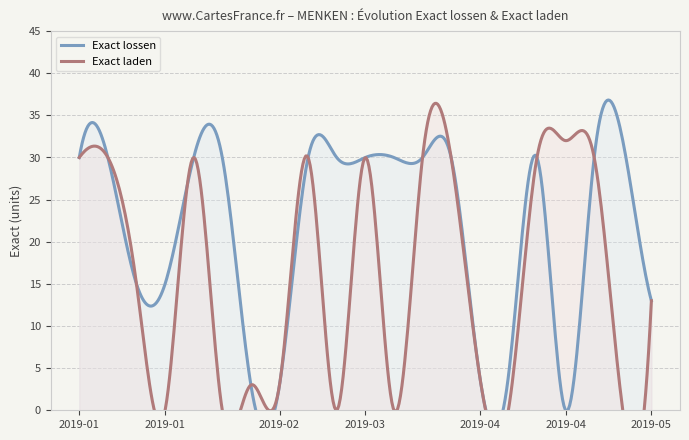

How many data points does each series have?

21